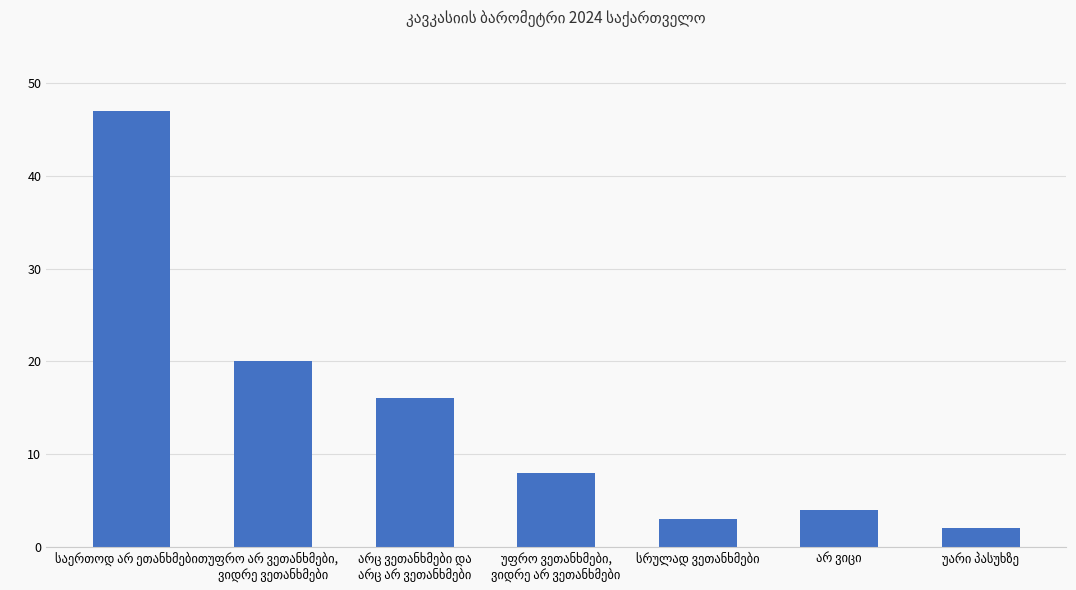

What is the average value?

14